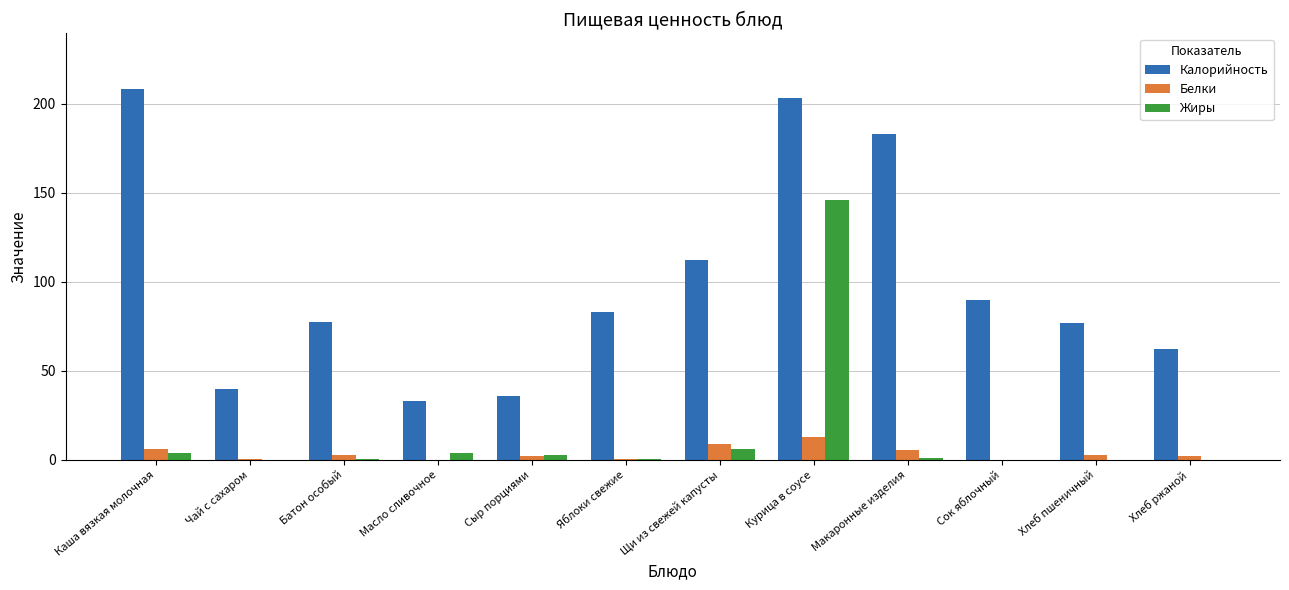

Are the bars horizontal?

No